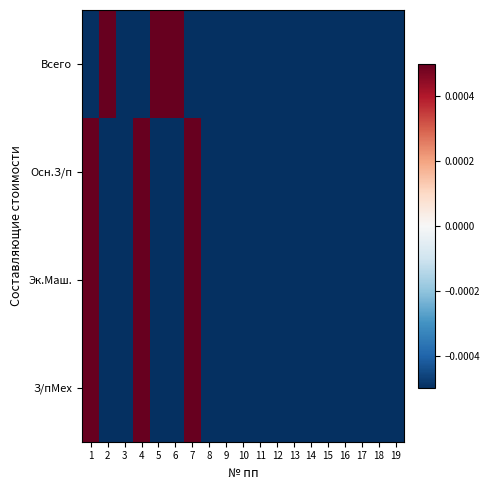

At which category is the sum across all series the highest?

1